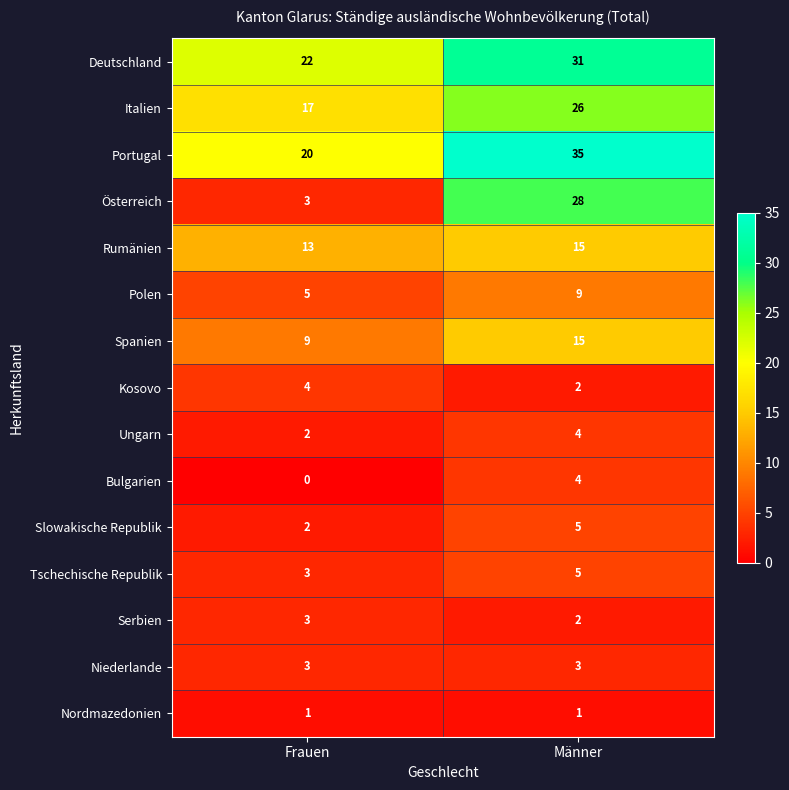

Is it true that Slowakische Republik equals 7 at Männer?

False